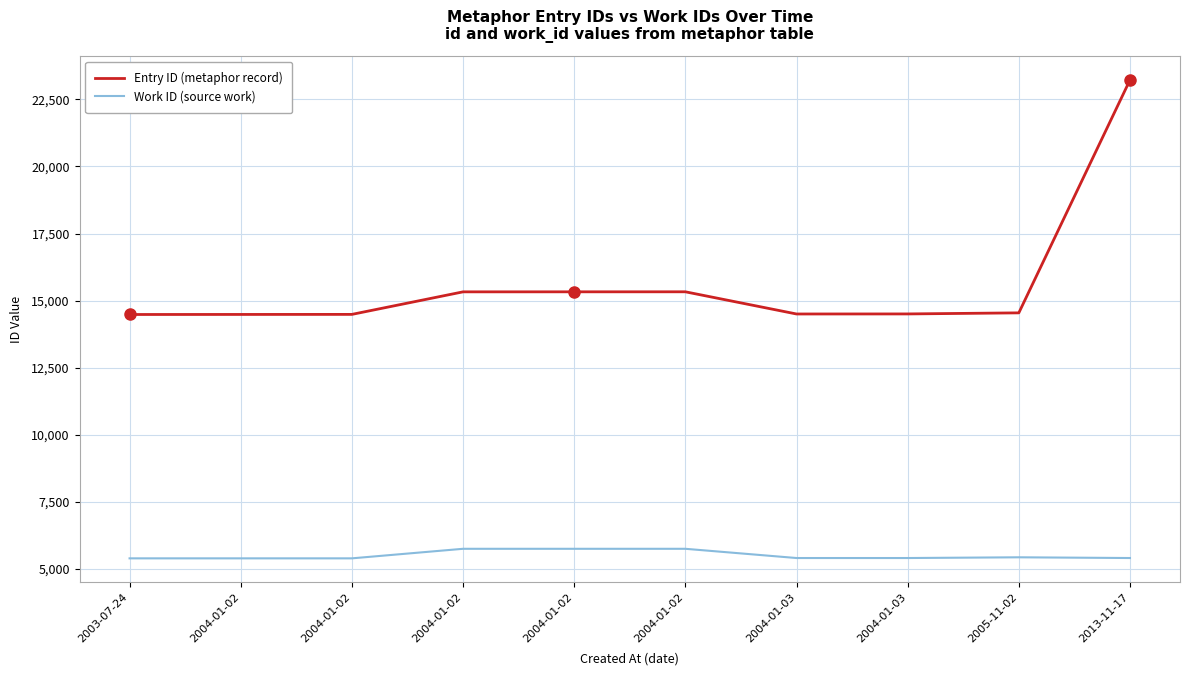

What are all the series names shown in the legend?

Entry ID (metaphor record), Work ID (source work)